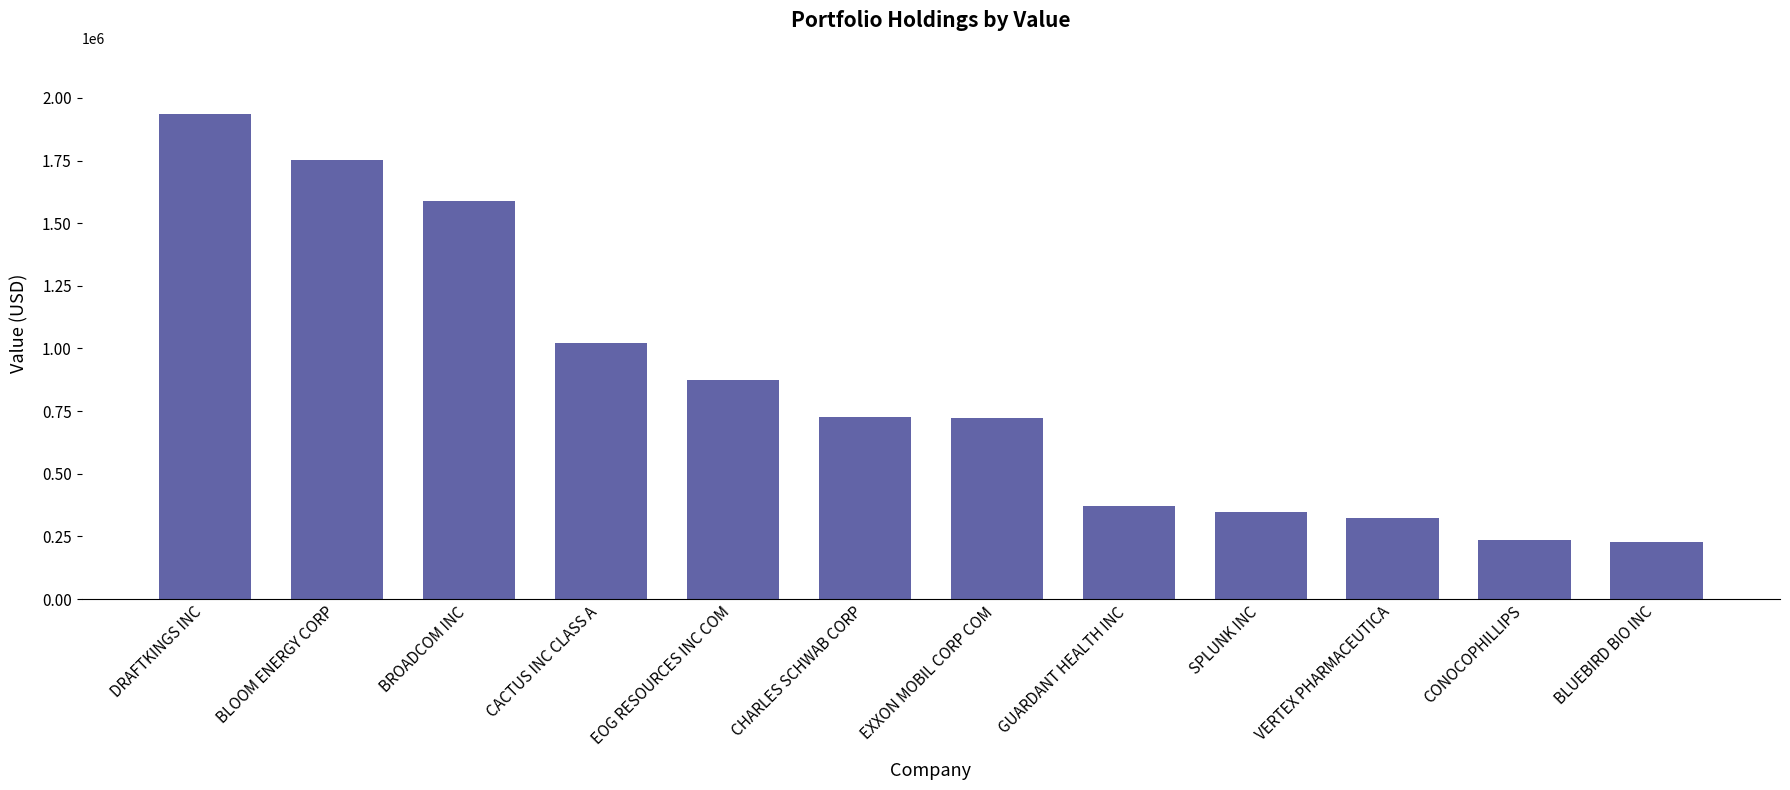

What is the change in value from CACTUS INC CLASS A to VERTEX PHARMACEUTICA?

-697000